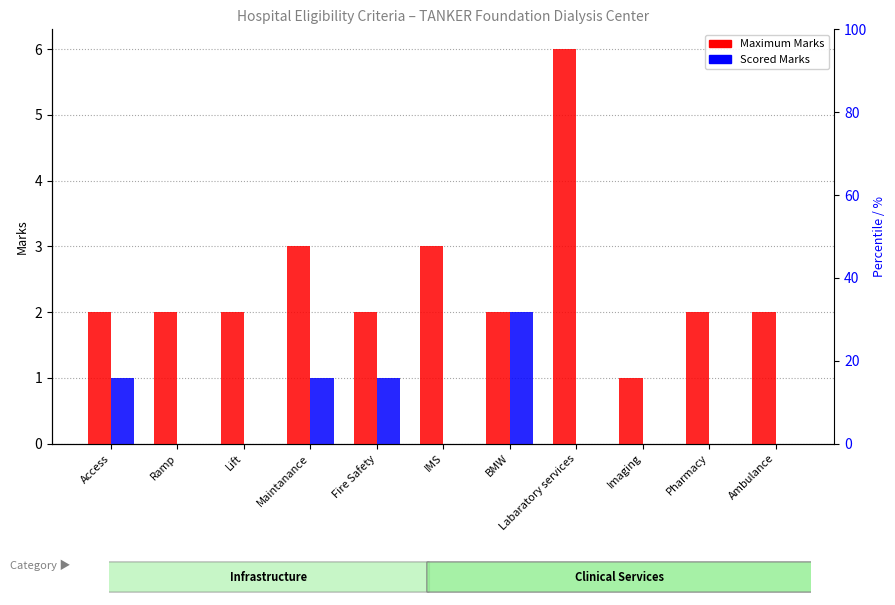

Reading left to right, list all the values displayed in this chart.

Maximum Marks: Access=2	Ramp=2	Lift=2	Maintanance=3	Fire Safety=2	IMS=3	BMW=2	Labaratory services=6	Imaging=1	Pharmacy=2	Ambulance=2
Scored Marks: Access=1	Ramp=0	Lift=0	Maintanance=1	Fire Safety=1	IMS=0	BMW=2	Labaratory services=0	Imaging=0	Pharmacy=0	Ambulance=0